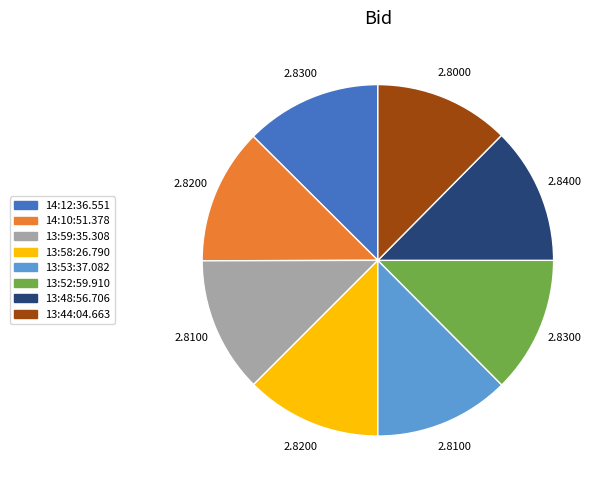

Combined, do 13:53:37.082 and 13:58:26.790 account for over 50%?

No